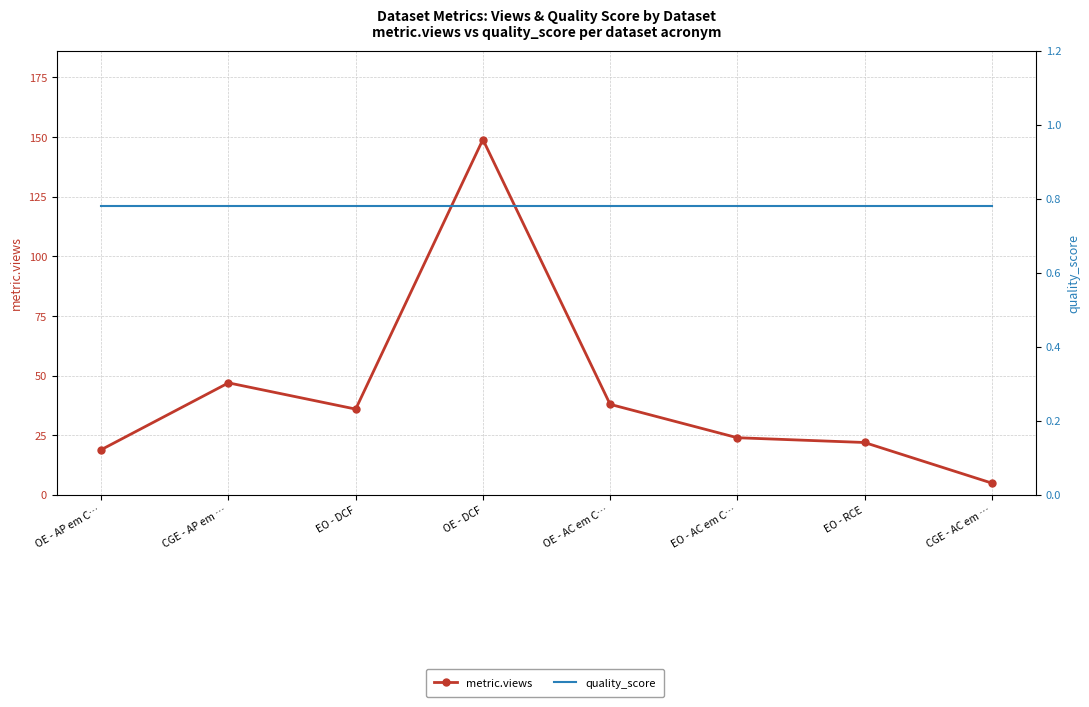

Between OE - DCF and EO - AC em C…, which series saw the biggest shift?

metric.views